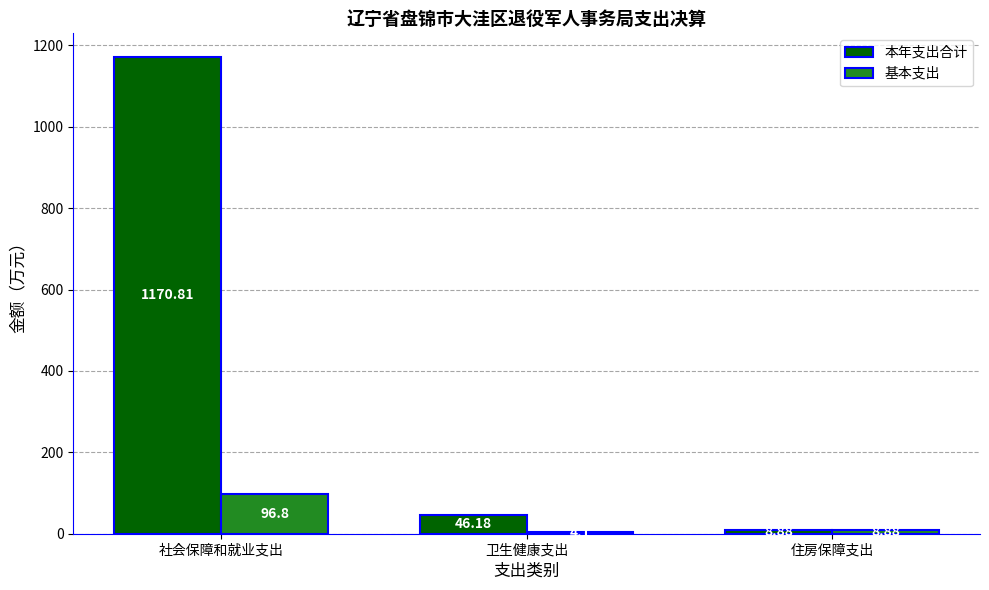

Read the 基本支出 value at 社会保障和就业支出.

96.8